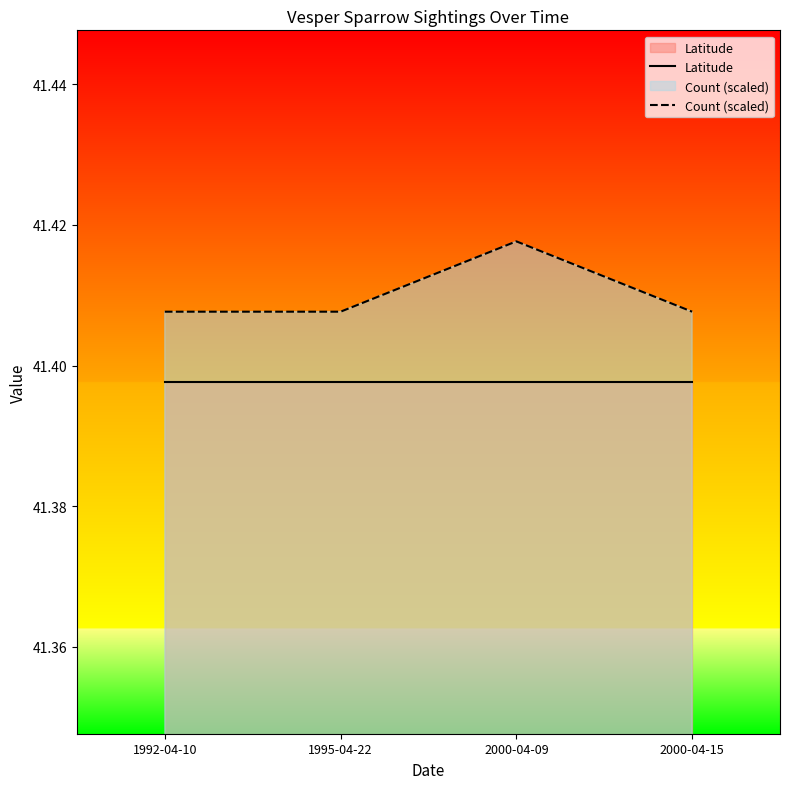

What is the value of the Count (scaled) point at the 3rd from the left?

41.4